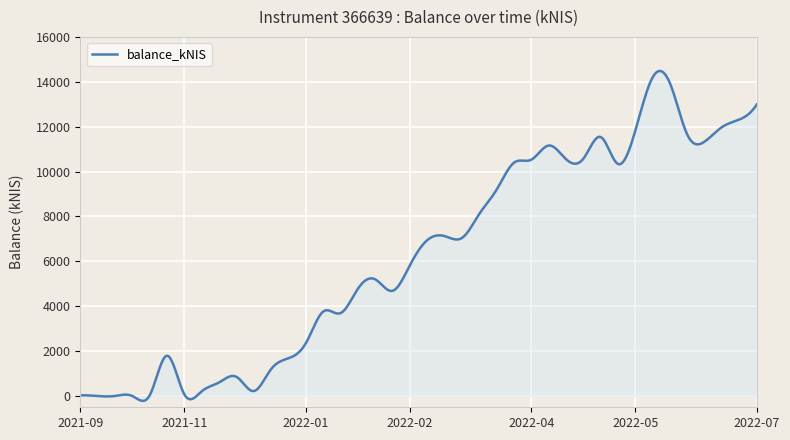

What is the maximum value shown in the chart?

14482.1